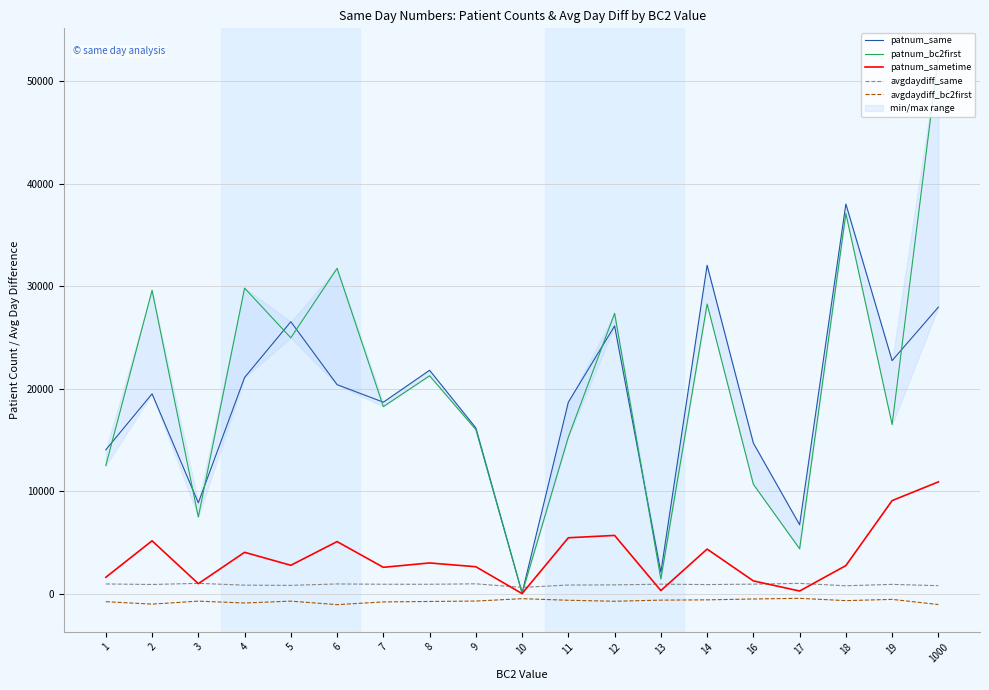

How many interior local valleys does the patnum_same series have?

6